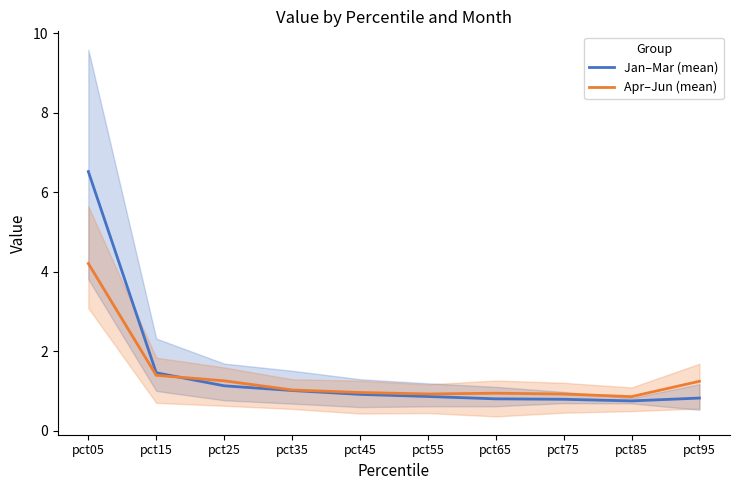

Which series has the widest spread of values?

Jan–Mar (mean)